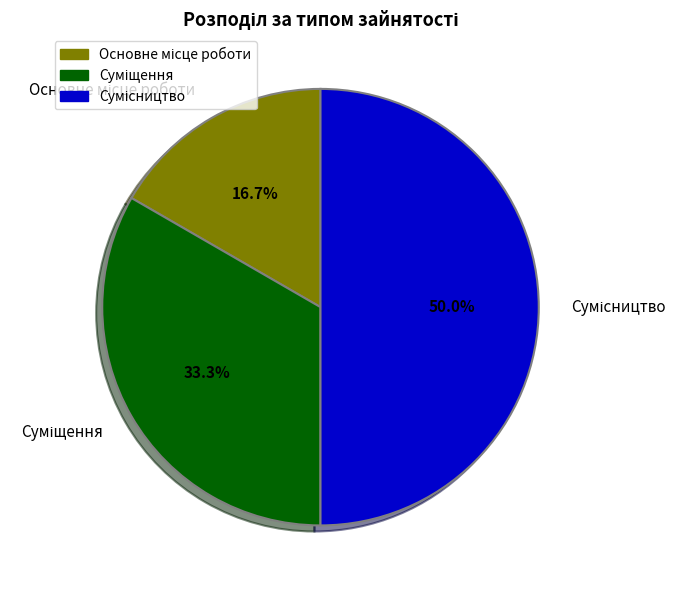

Is Суміщення the majority of the pie?

No